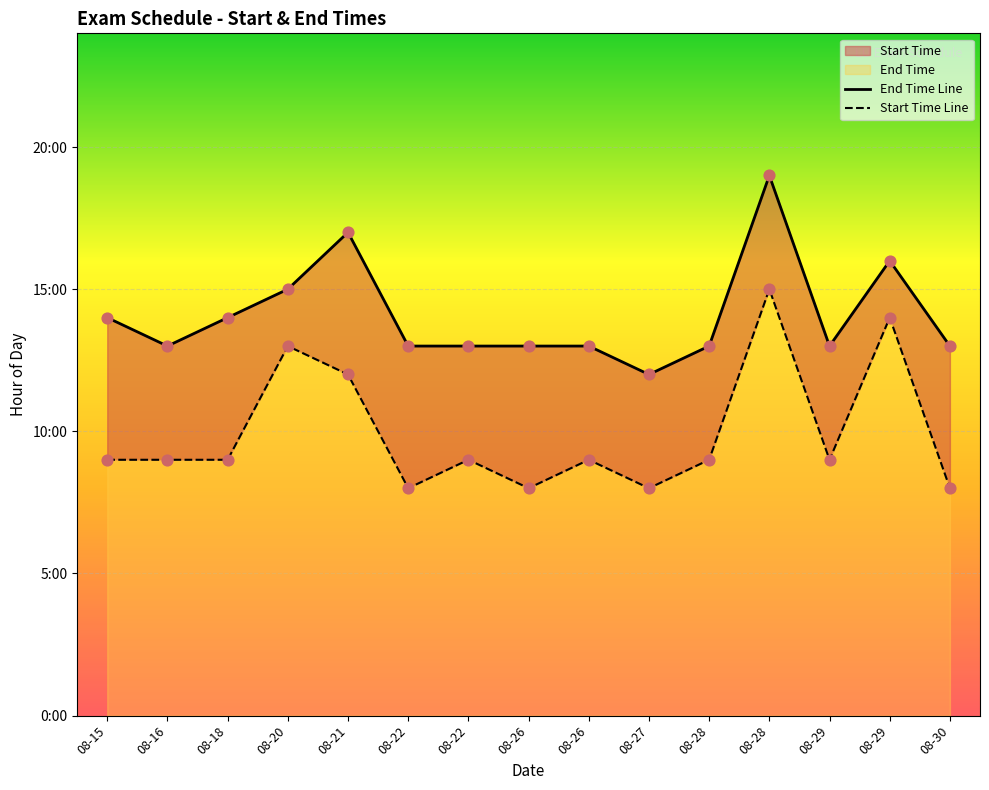

At how many categories does at least one series exceed 10?

15